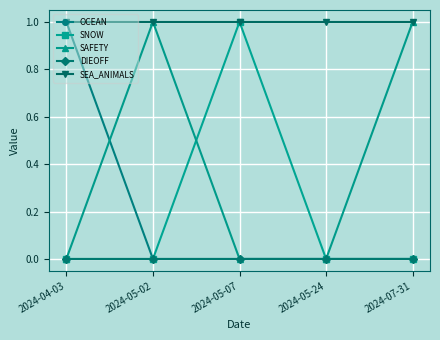

Is it true that SAFETY equals 0 at 2024-05-24?

True